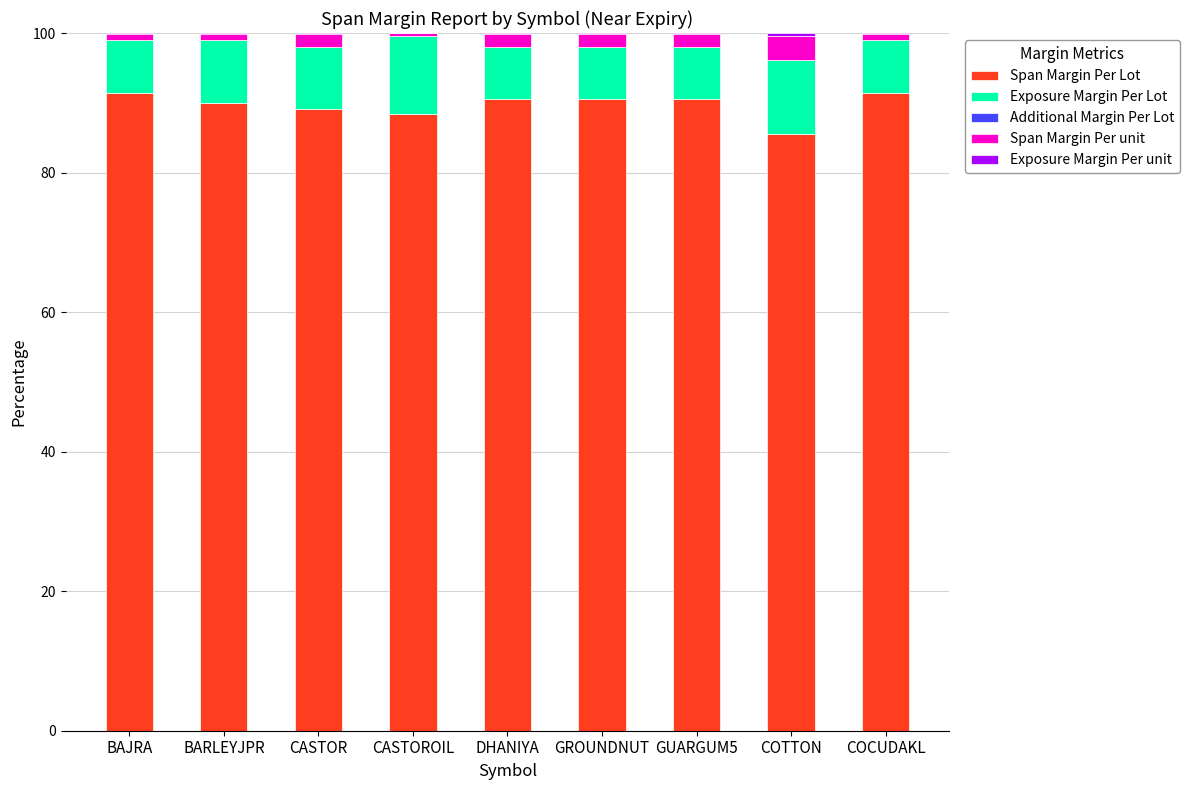

The Span Margin Per Lot series shows 58.3 at COTTON. True or false?

False